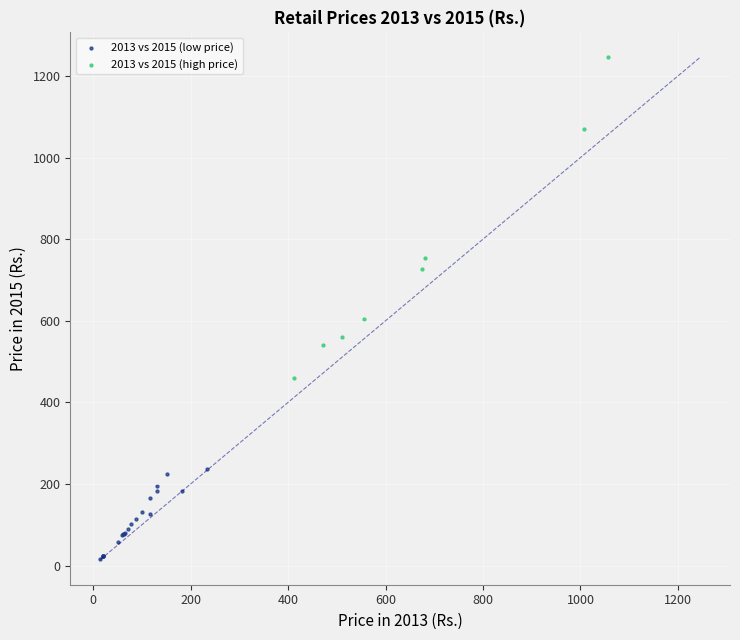

Which series contains the lowest Y value?

2013 vs 2015 (low price)